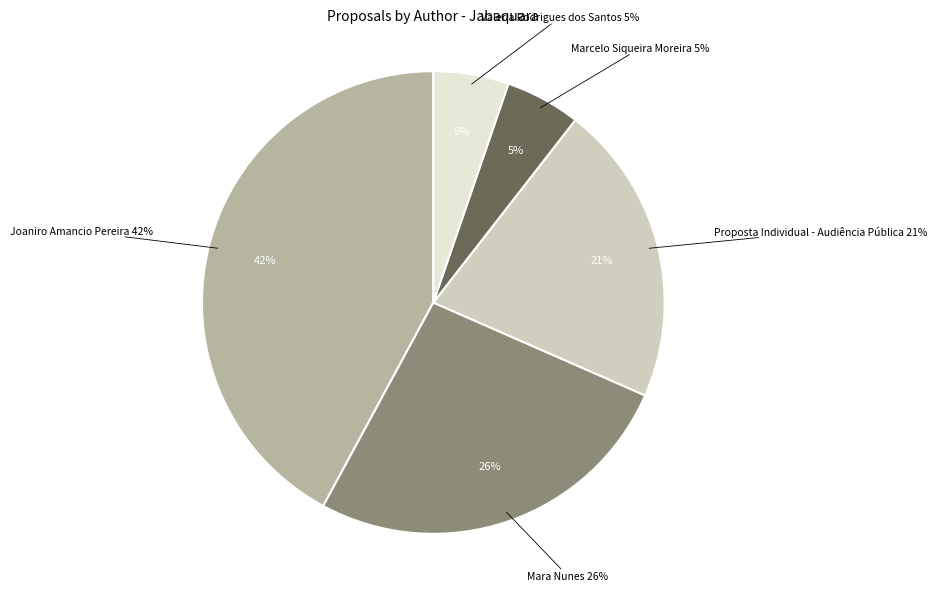

Between Joaniro Amancio Pereira and Proposta Individual - Audiência Pública, which is larger?

Joaniro Amancio Pereira